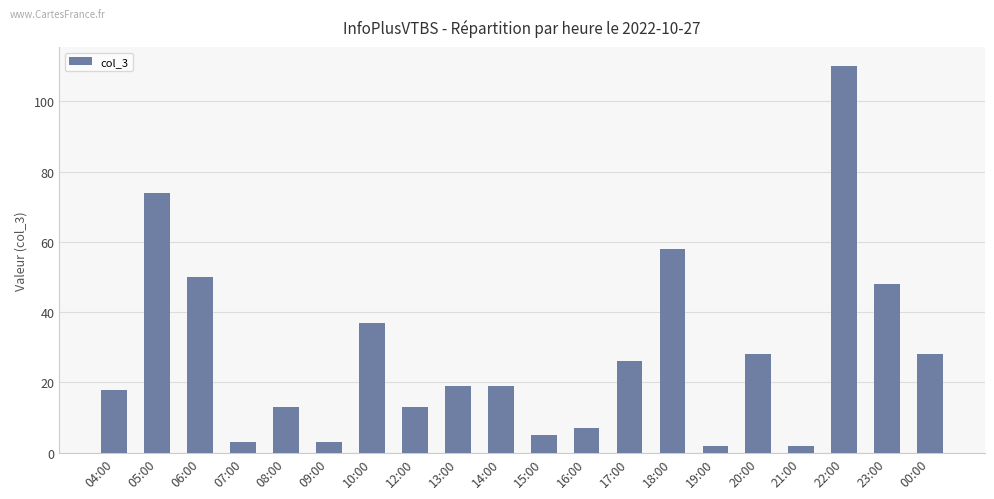

What is the label of the 1st bar from the right?

00:00